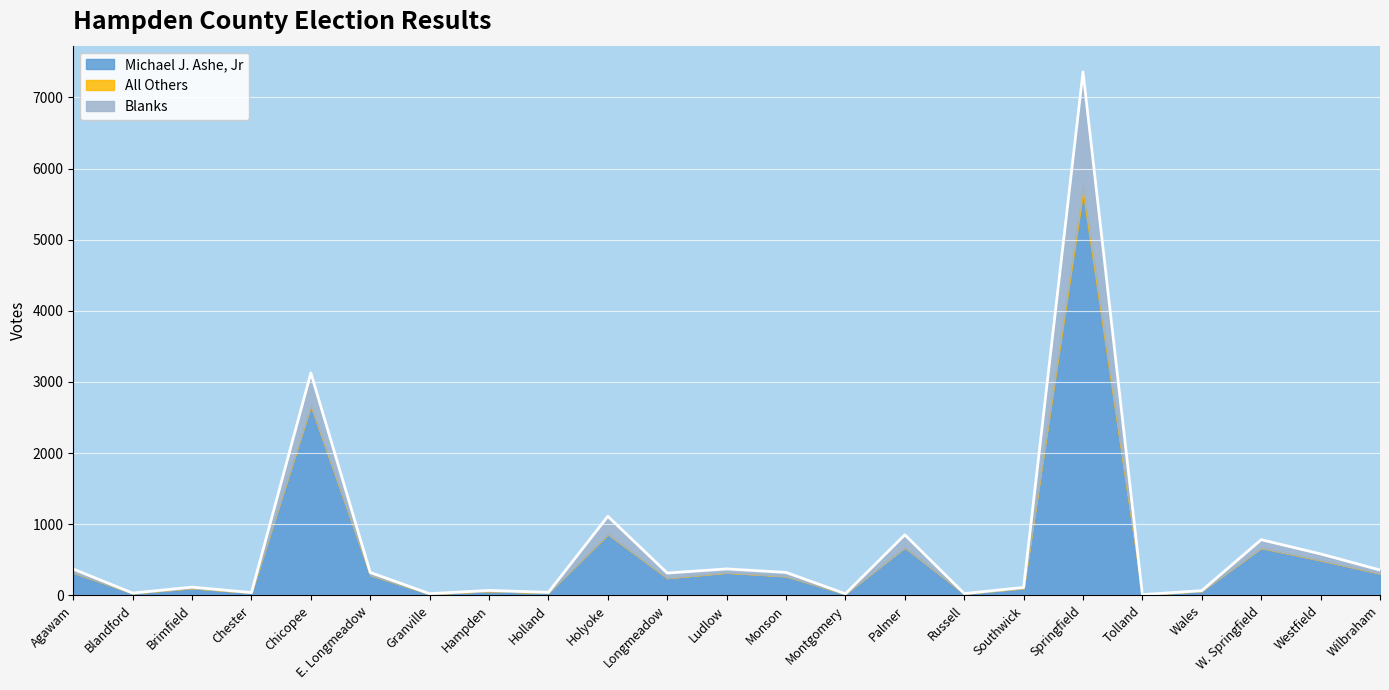

True or false: All Others and Michael J. Ashe, Jr cross at least once.

False